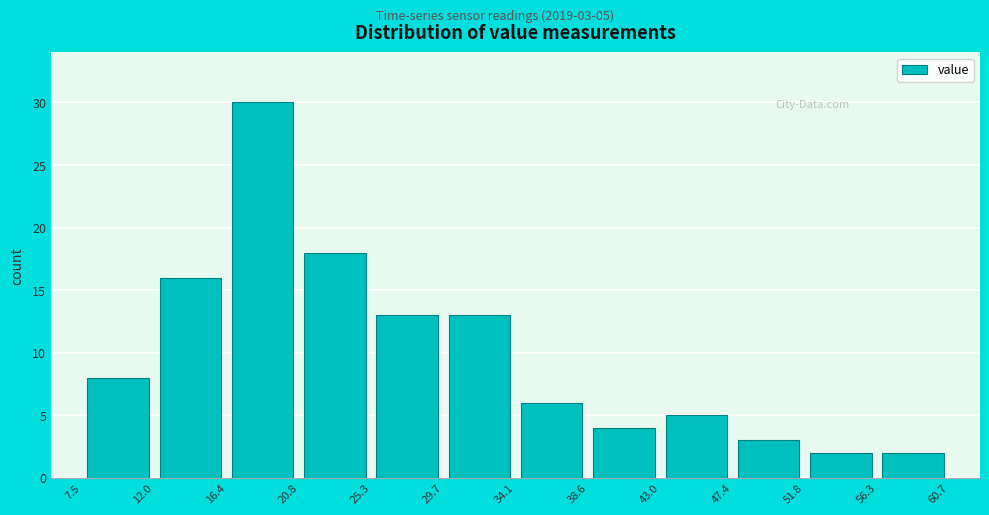

Which range on the x-axis has the tallest bar?

16.4 to 20.8